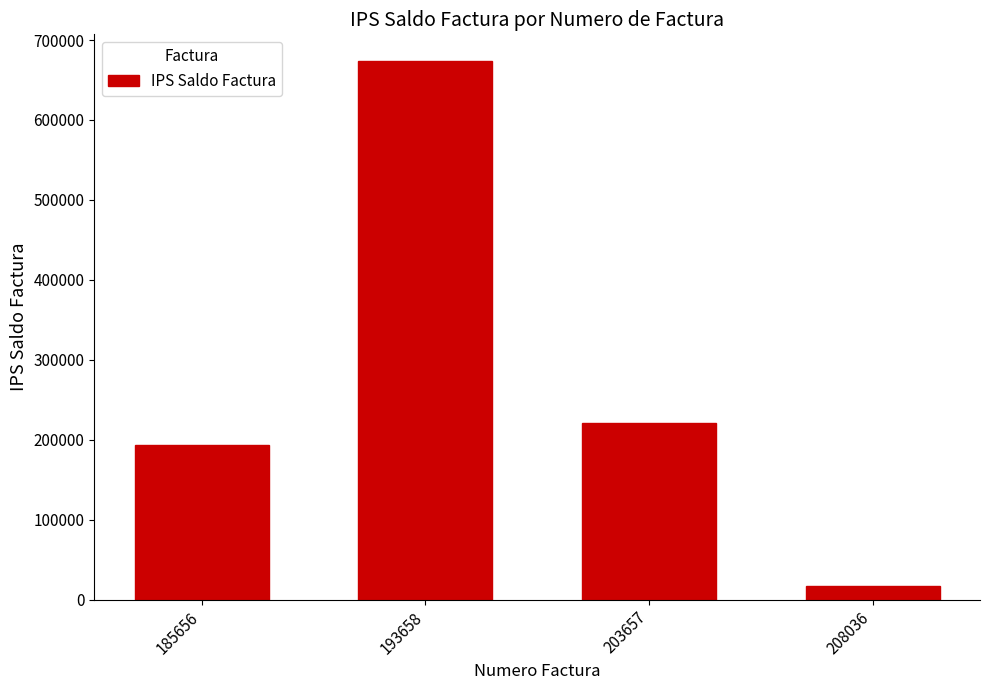

Reading right to left, extract all data points from this chart.

16646	220854	673506	193864